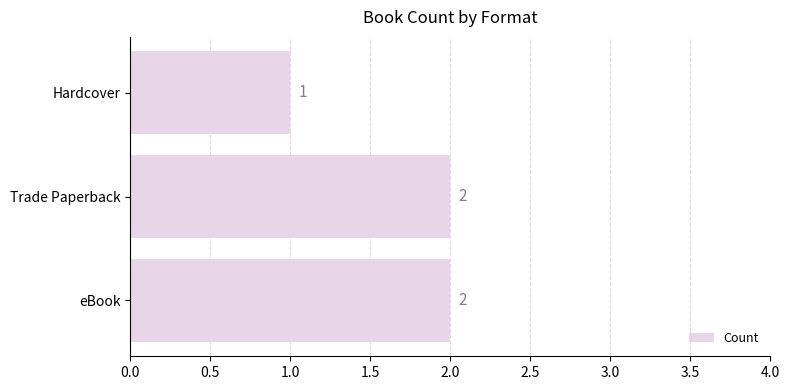

The chart shows a value of 2 at eBook. True or false?

True